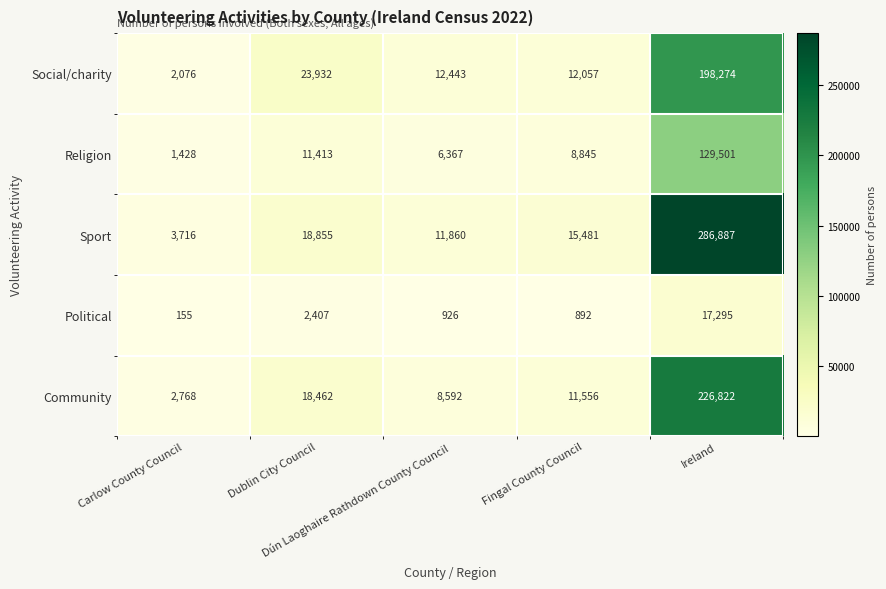

Which series has the widest spread of values?

Sport